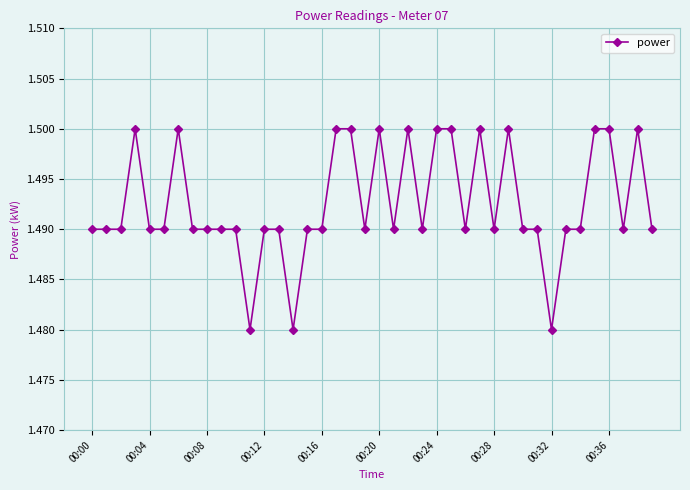

What is the sum of all values?

59.7